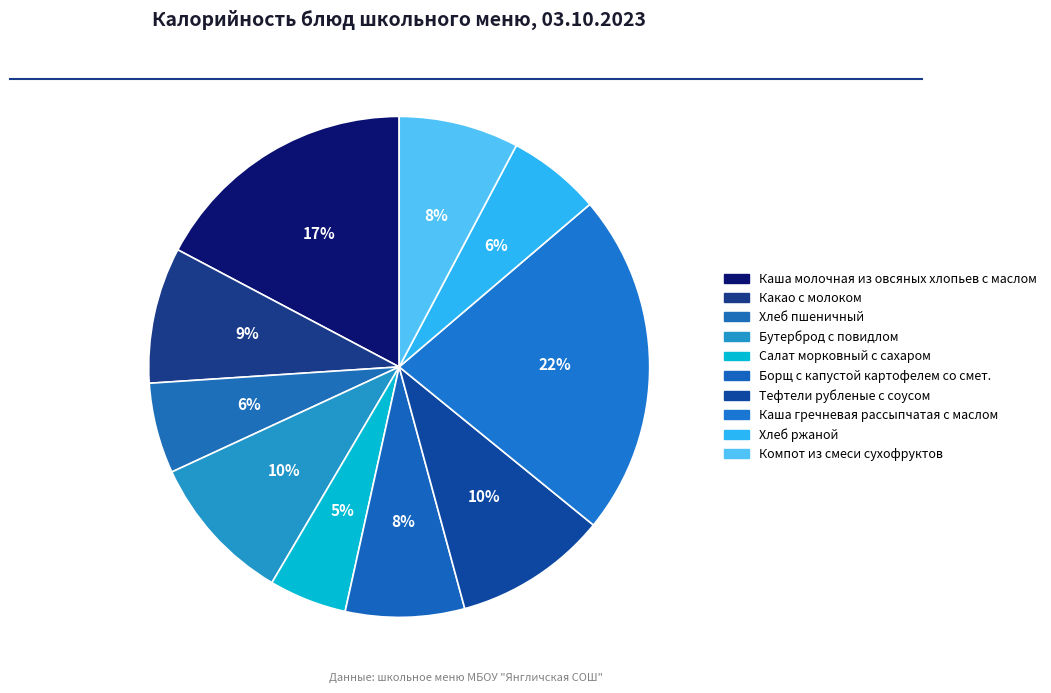

To the nearest percent, what is the average slice percentage?

10%